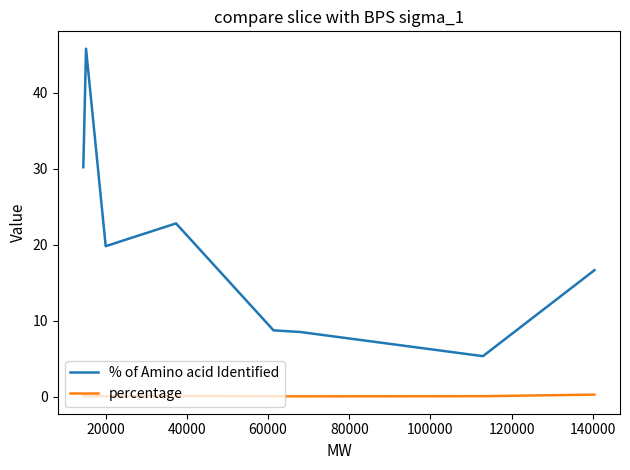

What is the maximum value shown in the chart?

45.8